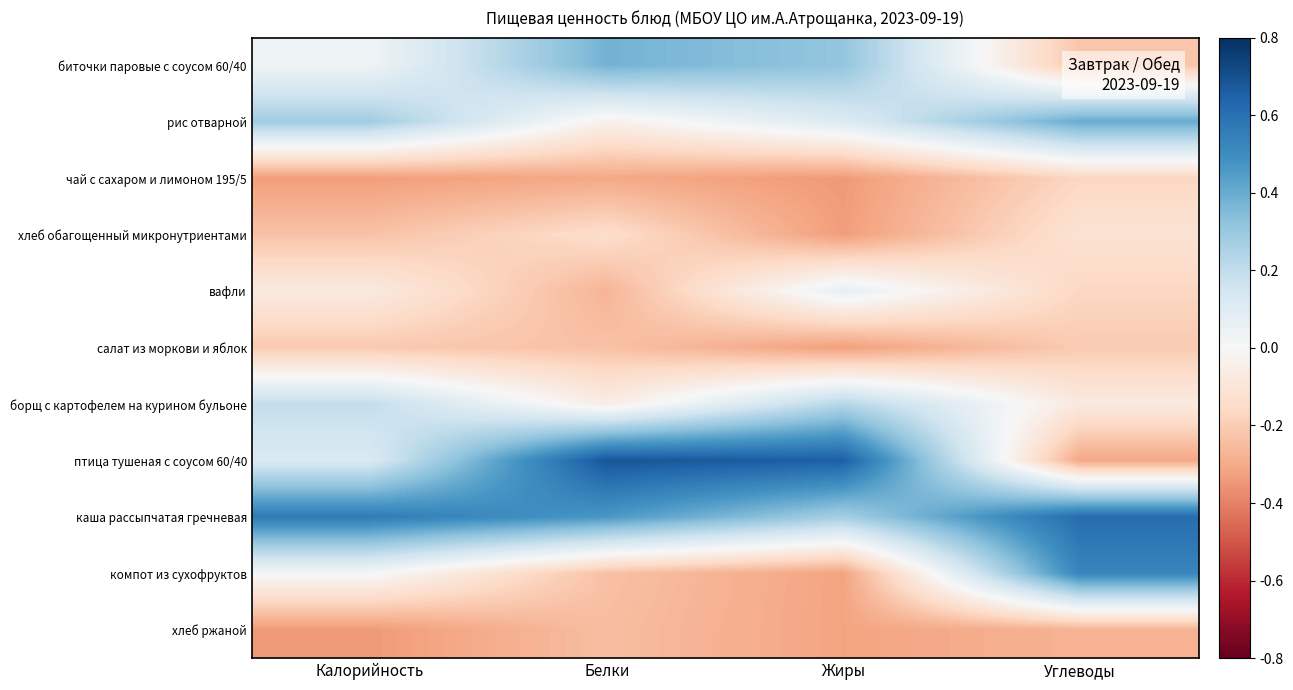

At which category is the sum across all series the highest?

Калорийность